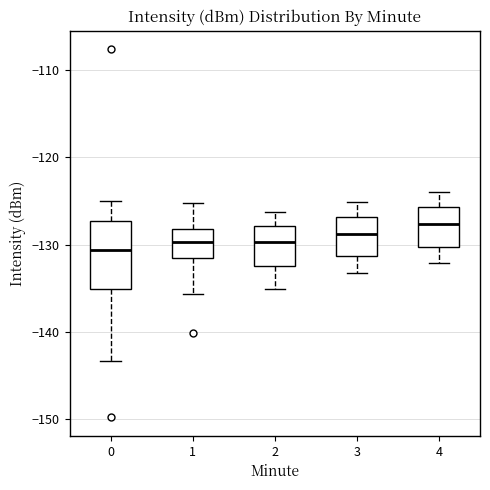

Reading left to right, transcribe this box plot: for each box, give where its median line is, the range the box spans, and where its two whiskers end, as read against the y-axis. The values are not printed on the chart, so give them approximately, as read against the axis.

0: median -131, box -135 to -127, whiskers -143 to -125
1: median -130, box -132 to -128, whiskers -136 to -125
2: median -130, box -132 to -128, whiskers -135 to -126
3: median -129, box -131 to -127, whiskers -133 to -125
4: median -128, box -130 to -126, whiskers -132 to -124